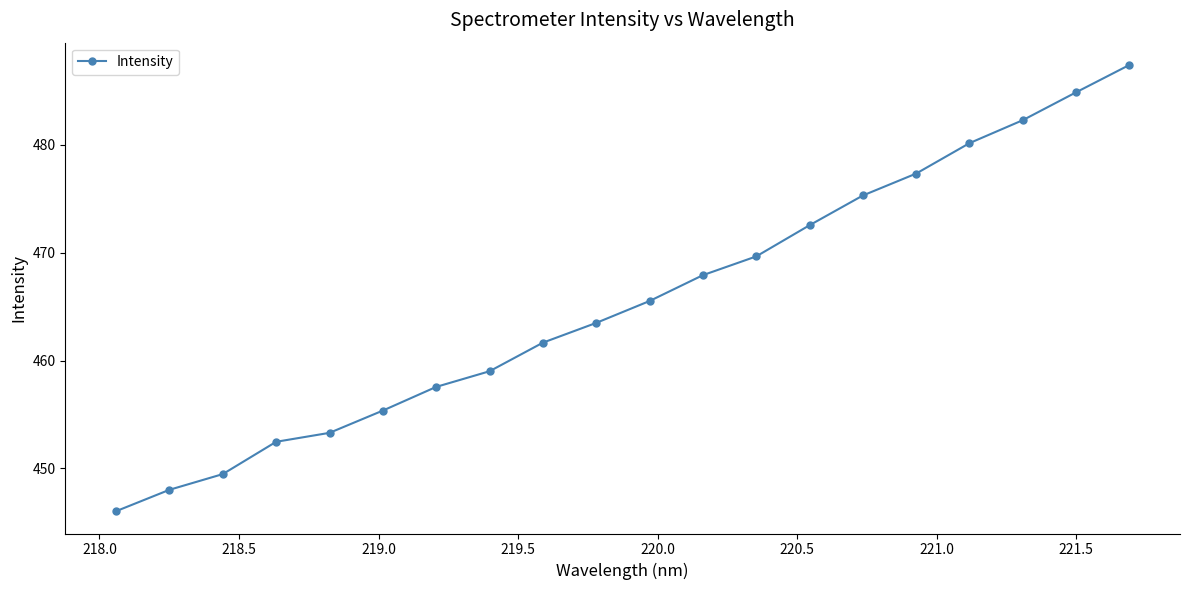

What is the average value?

465.5